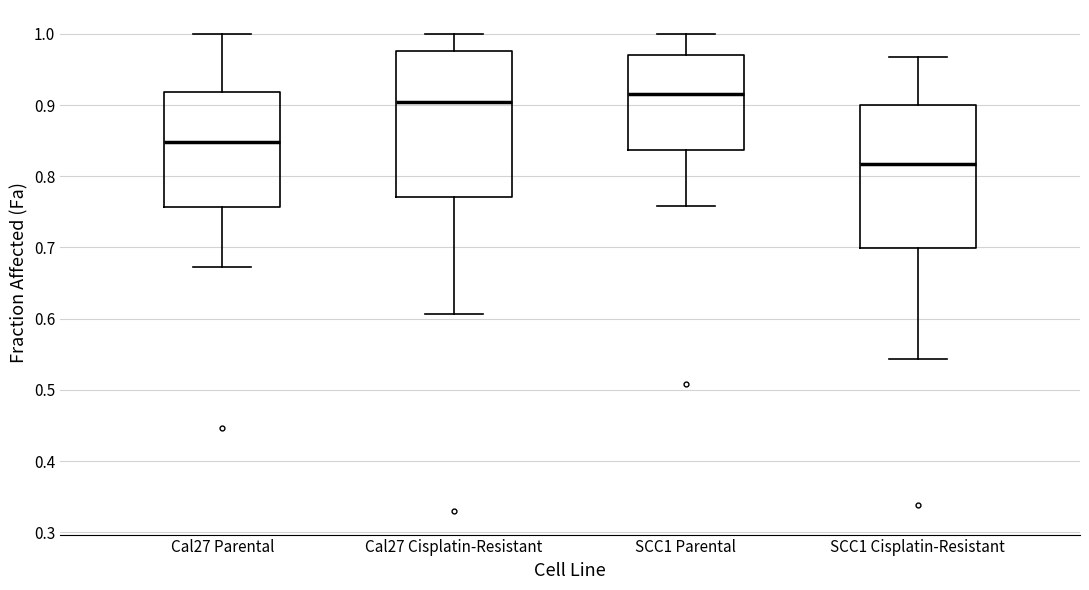

Where is the upper edge of the box for Cal27 Cisplatin-Resistant on the y-axis? The values are not printed on the chart, so give them approximately, as read against the axis.

0.98